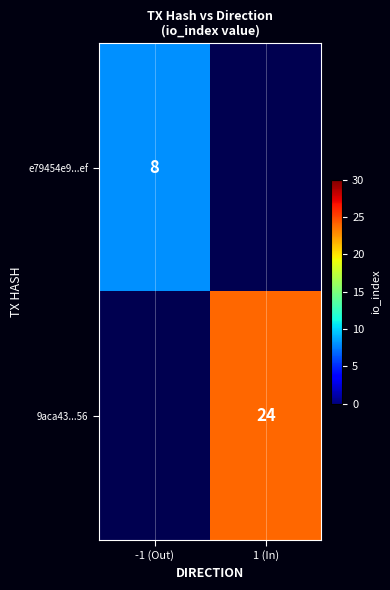

Is it true that e79454e9...ef equals 5 at -1 (Out)?

False